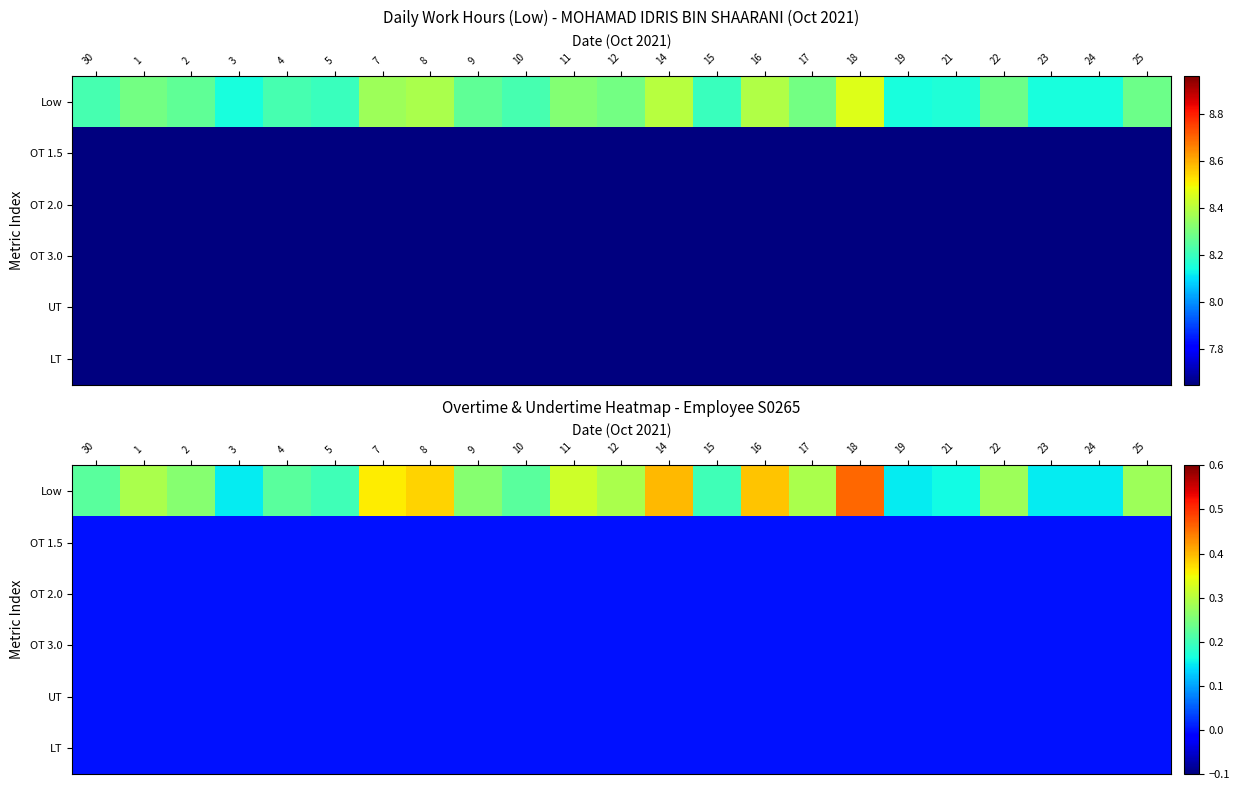

Which category has the lowest value across all series?

30